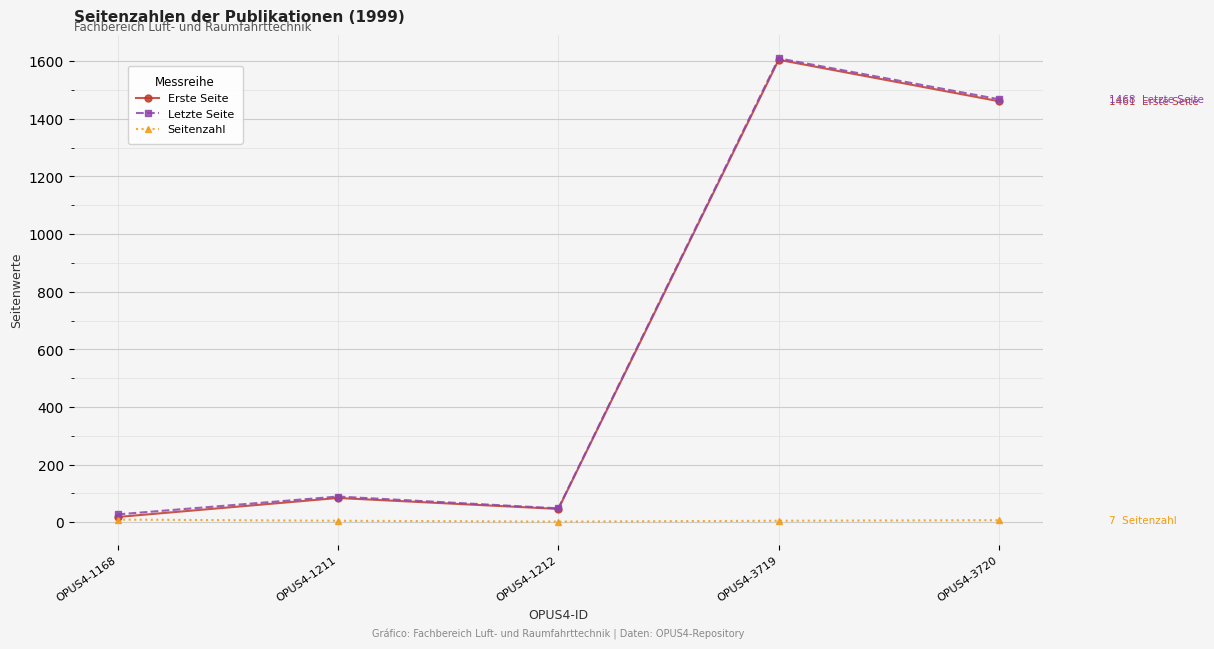

At which category does the chart reach its peak across all series?

OPUS4-3719